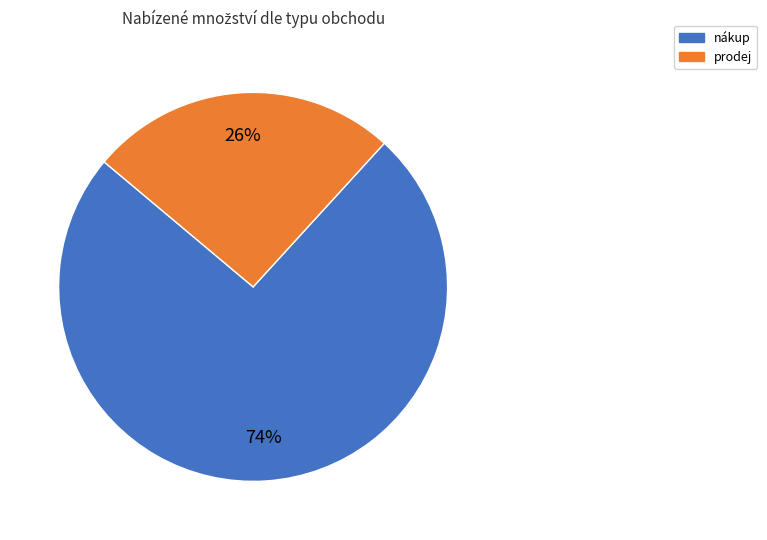

The nákup slice represents 61% of the pie. True or false?

False